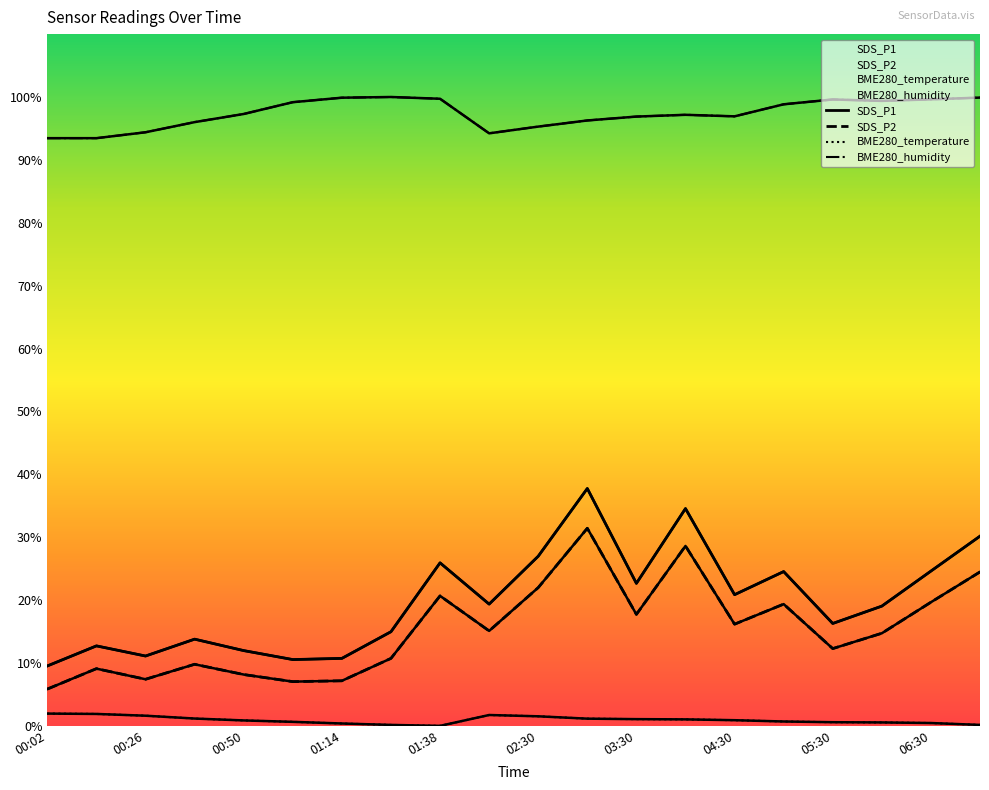

Which series changed the most between 00:02 and 01:02?

BME280_humidity